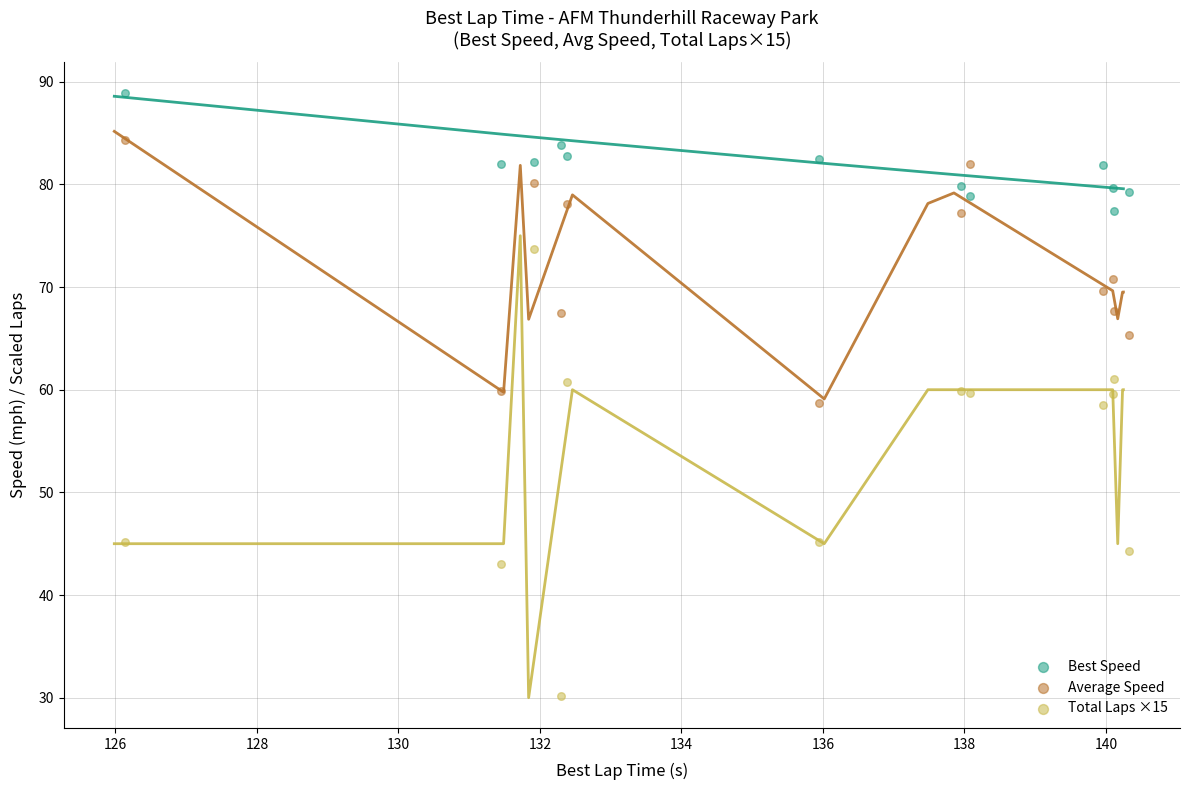

Which series has the widest spread of Y values?

Total Laps ×15